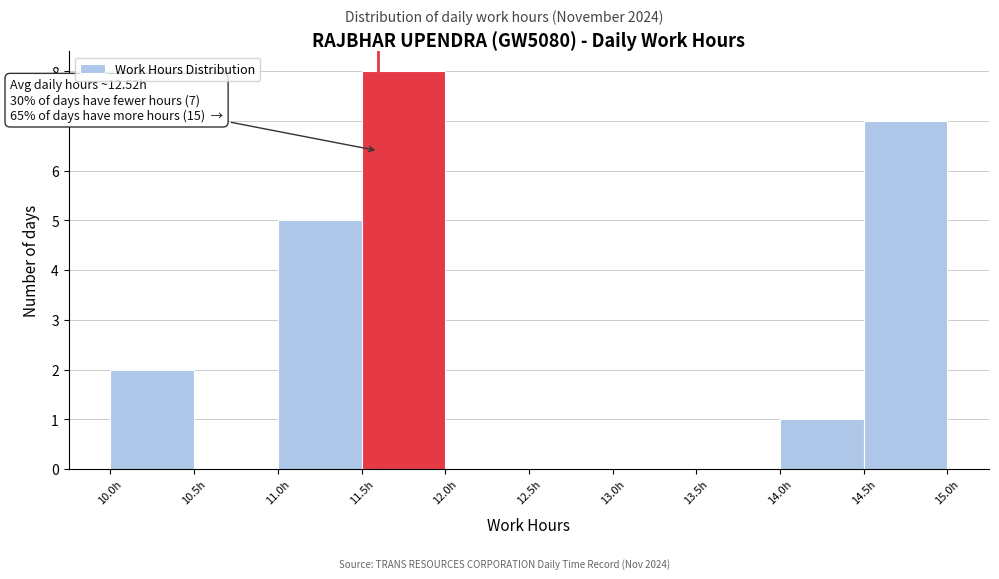

Over which range of the x-axis is the bar tallest?

11.5 to 12.0